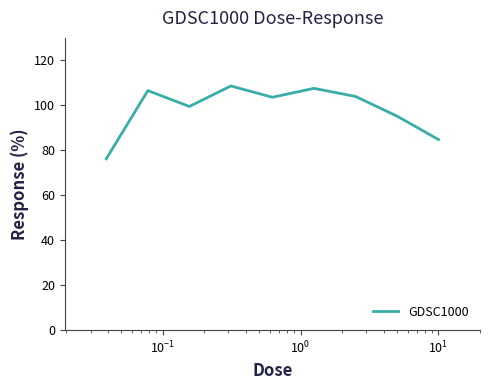

What is the difference between the maximum and minimum values?

32.4